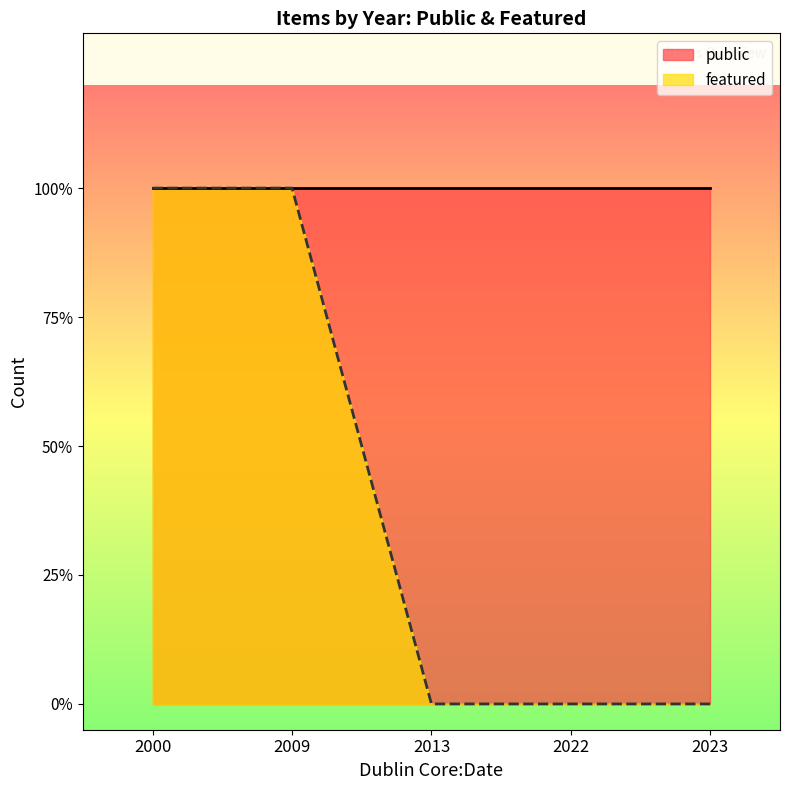

What value does the featured series have at 2009?

1